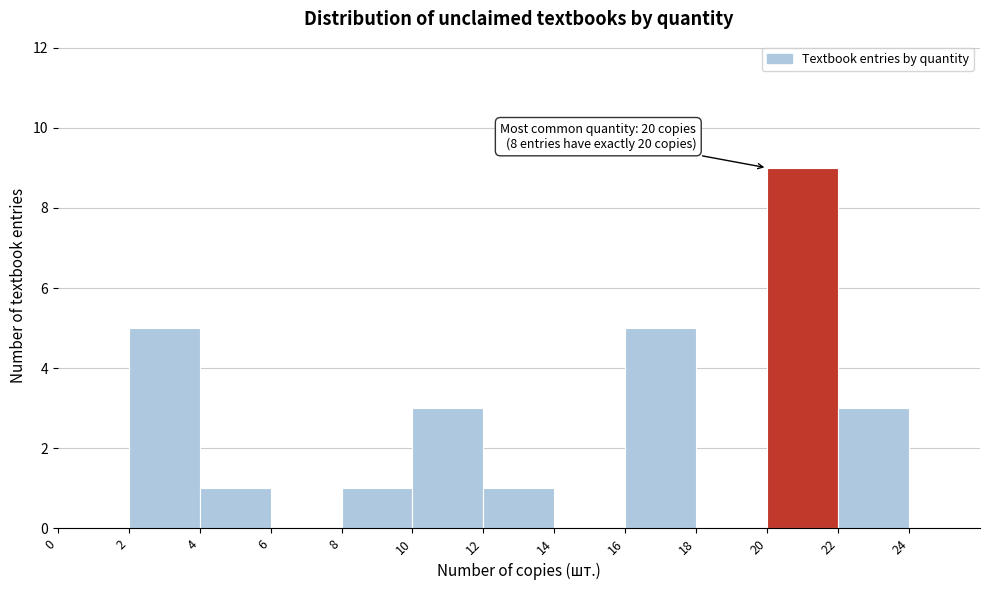

Over which range of the x-axis is the bar tallest?

20 to 22